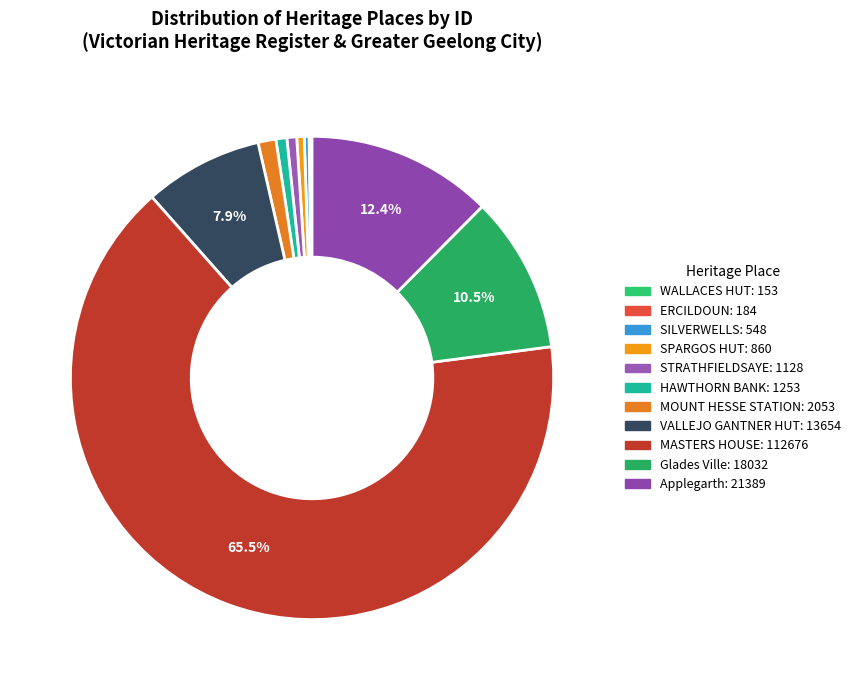

Rank the categories by value from lowest to highest.

WALLACES HUT, ERCILDOUN, SILVERWELLS, SPARGOS HUT, STRATHFIELDSAYE, HAWTHORN BANK, MOUNT HESSE STATION, VALLEJO GANTNER HUT, Glades Ville, Applegarth, MASTERS HOUSE